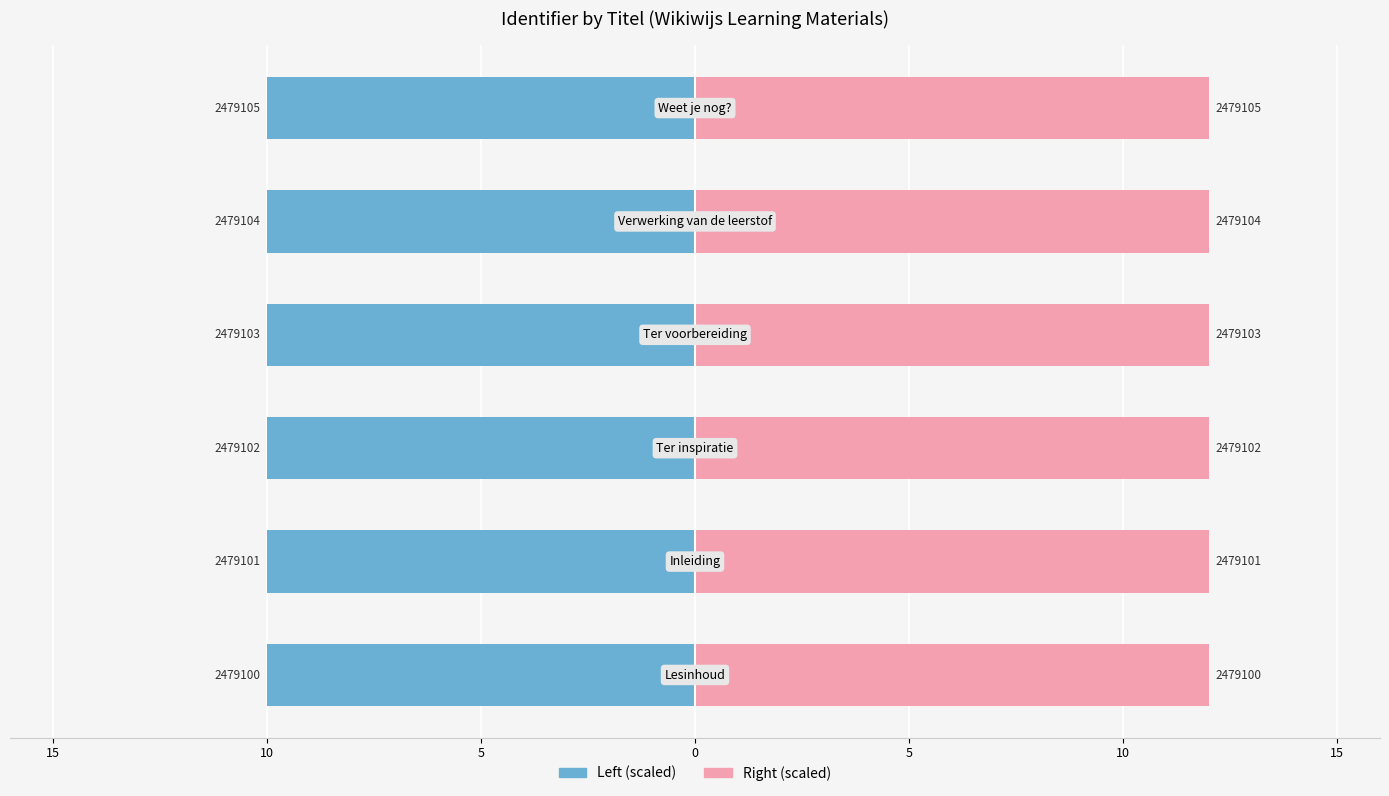

Is the value of Identifier (Right) at 5 greater than the value of Identifier (Left) at 10?

Yes